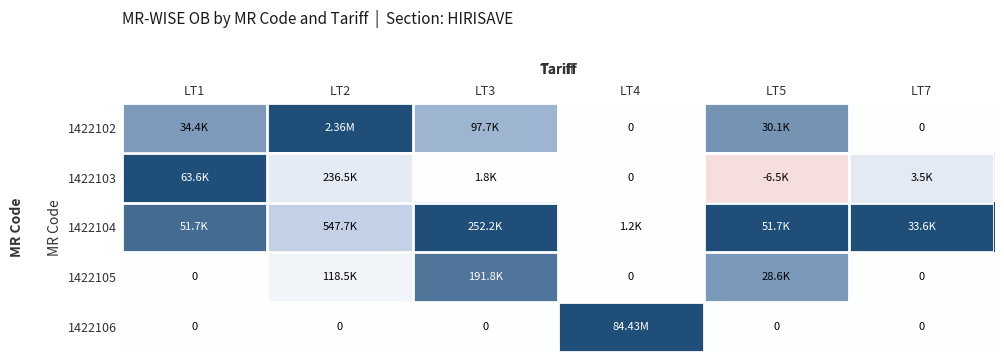

How many series are shown in this chart?

5